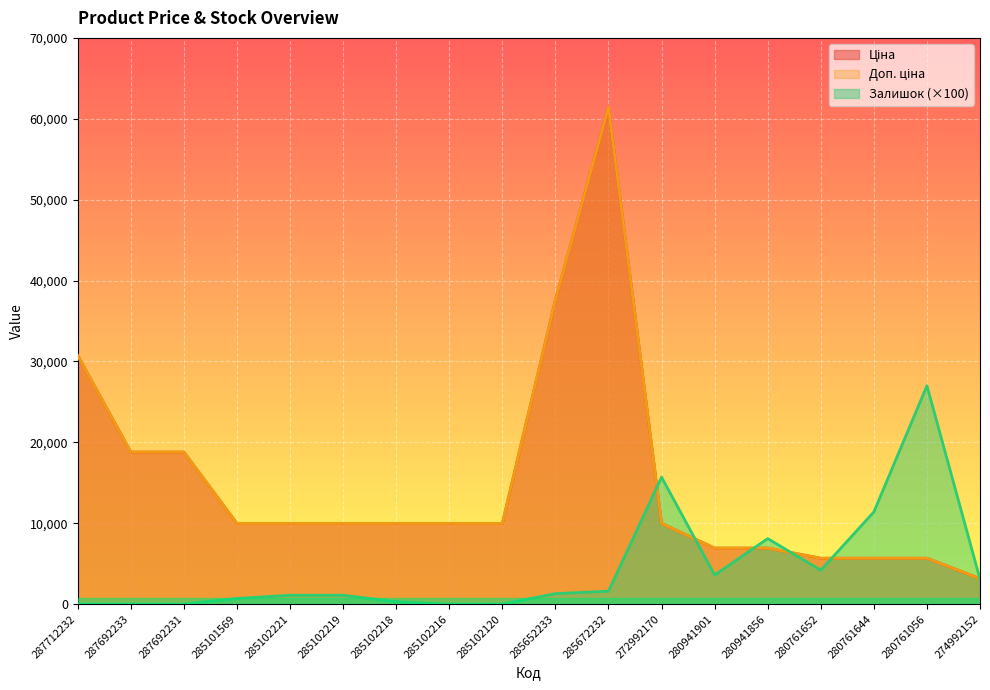

At which category is the sum across all series the highest?

285672232